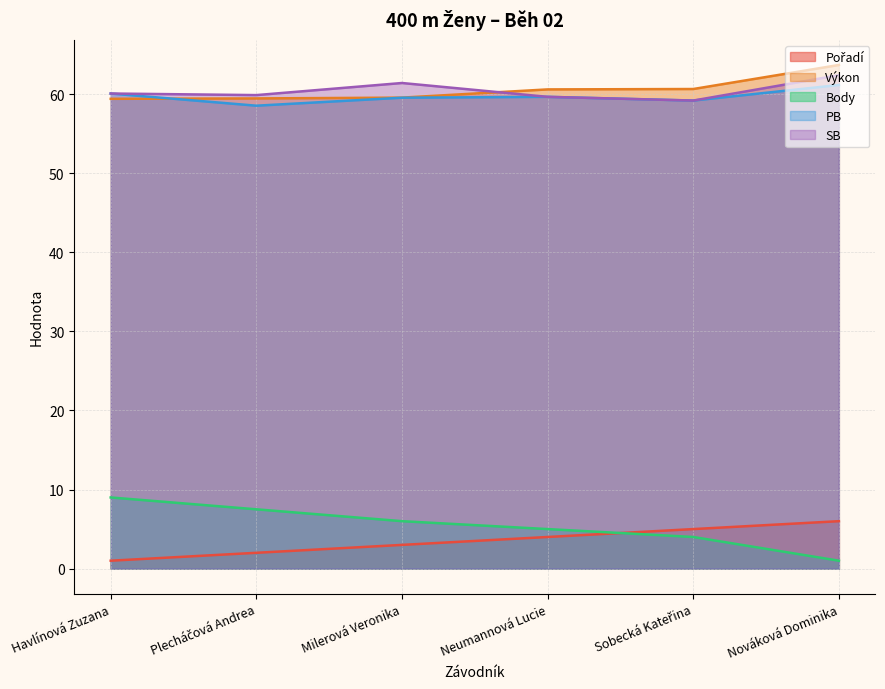

What is the sum of the PB values at Milerová Veronika and Havlínová Zuzana?

119.7